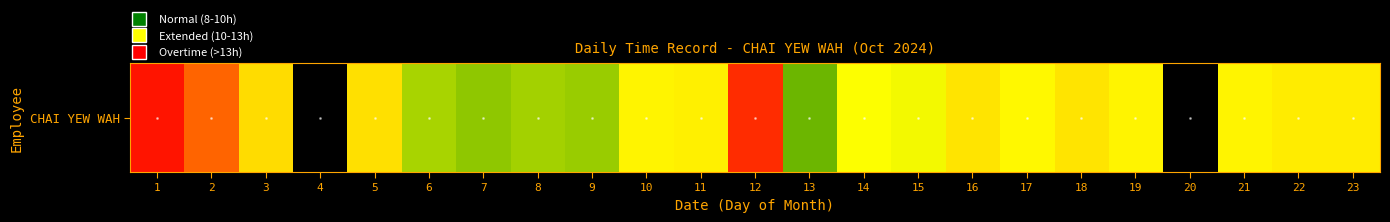

Approximately how many times larger is the value at 7 compared to 23?

0.9